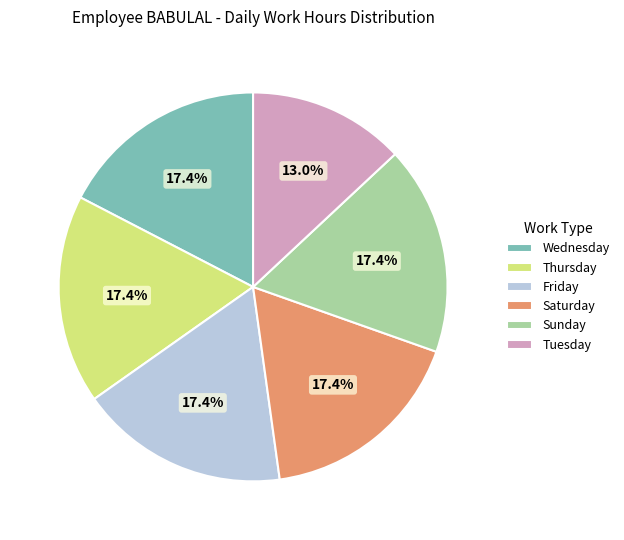

Does any single category account for the majority?

No